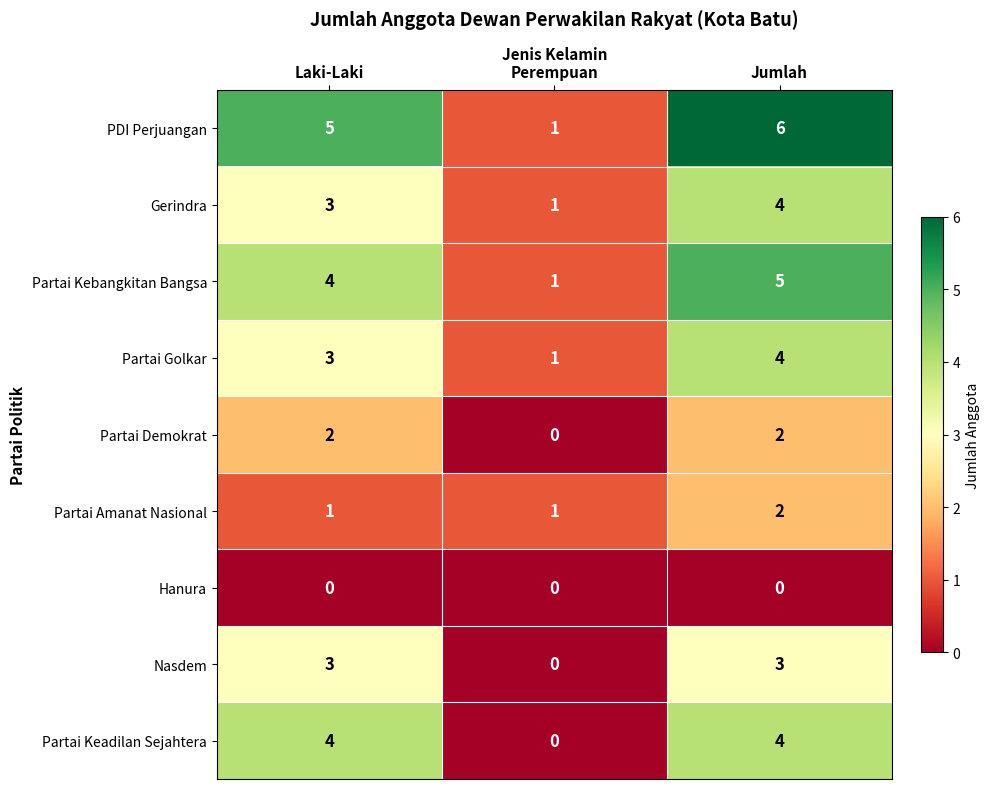

At which label does PDI Perjuangan reach its minimum?

Perempuan